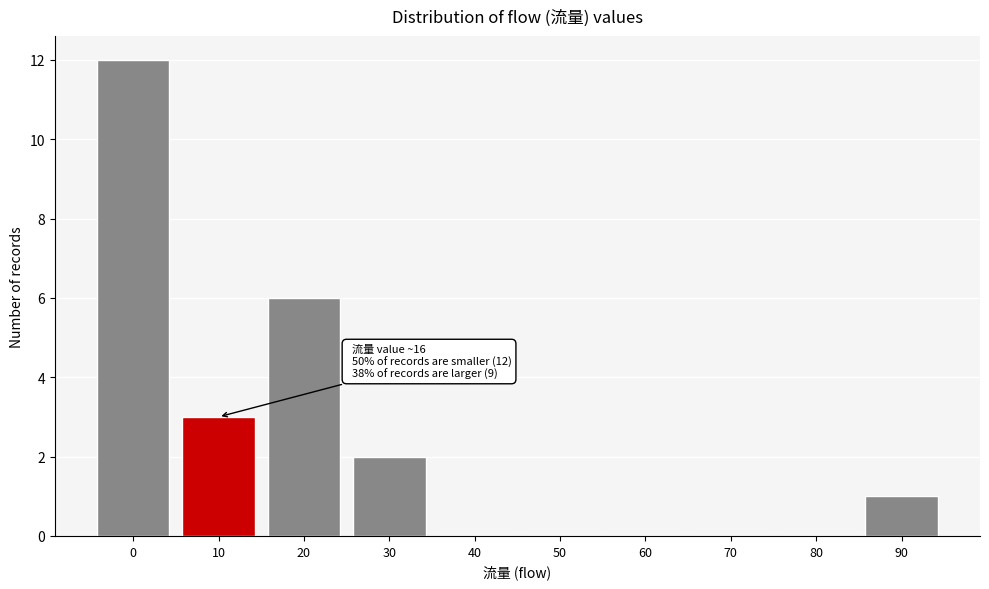

Reading left to right, transcribe all the data shown in this chart.

0=12	10=3	20=6	30=2	40=0	50=0	60=0	70=0	80=0	90=1